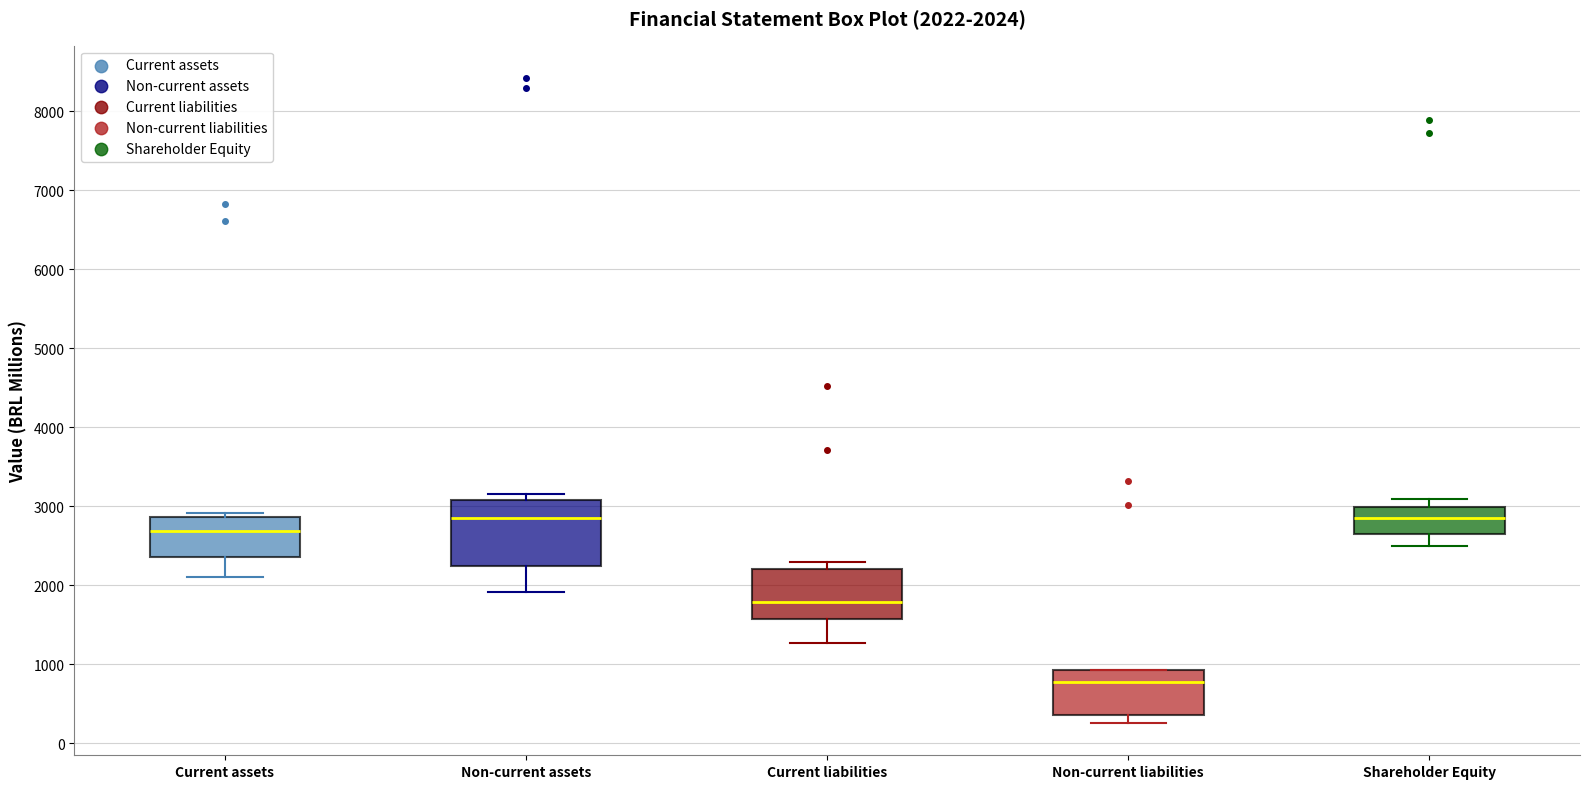

Comparing the boxes themselves (not the whiskers), which one is the tallest?

Non-current assets